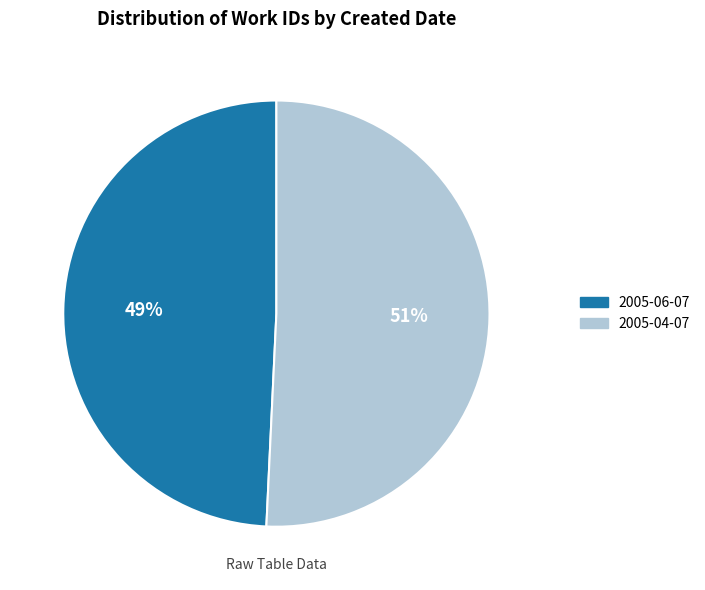

To the nearest percent, what percentage of the pie is 2005-06-07?

49%